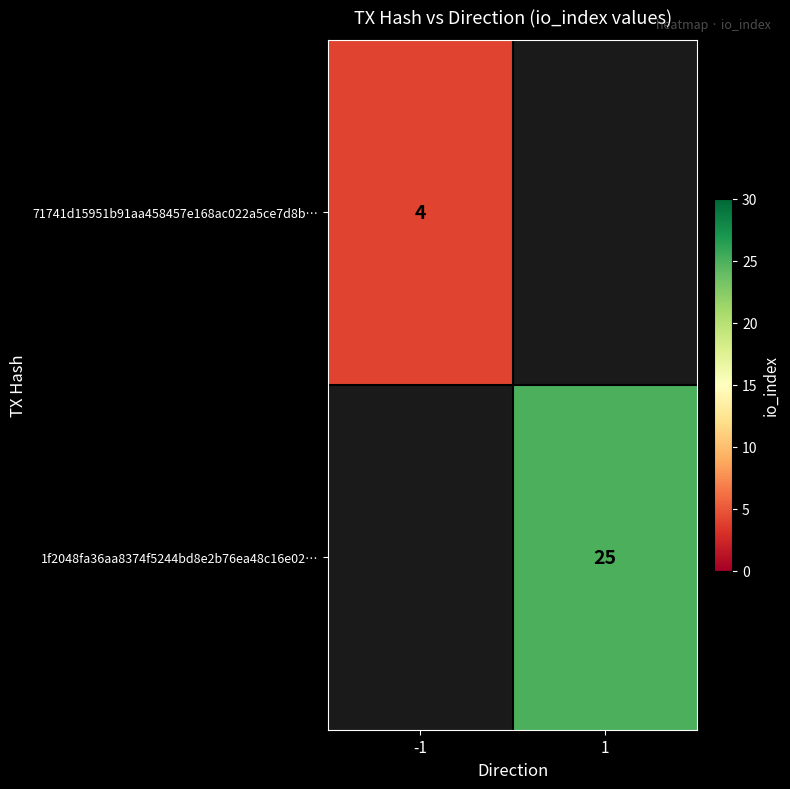

Which label corresponds to the largest value in the chart?

1